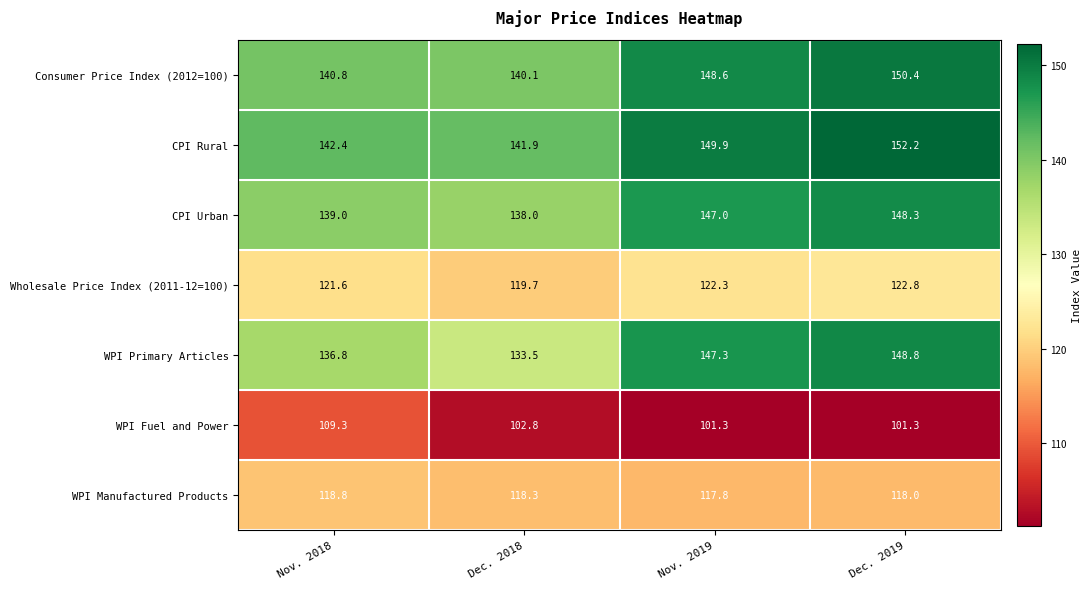

At which category does the chart reach its peak across all series?

Dec. 2019